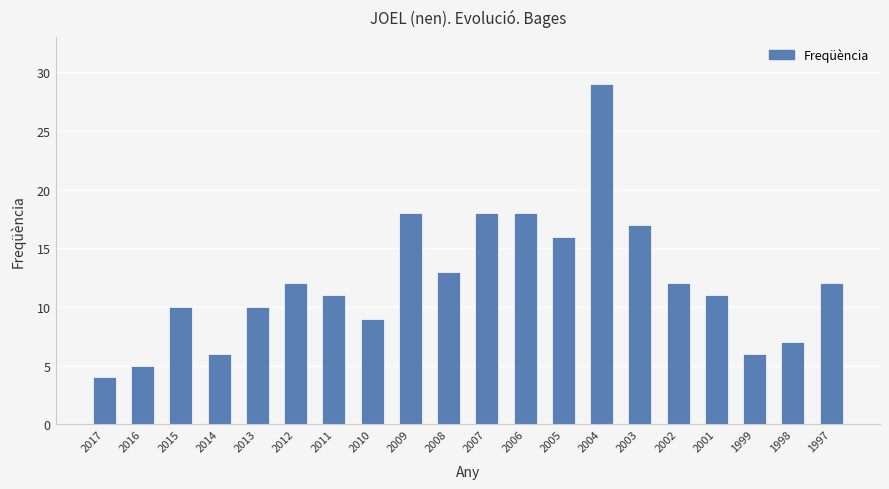

Count the number of data series in this chart.

1